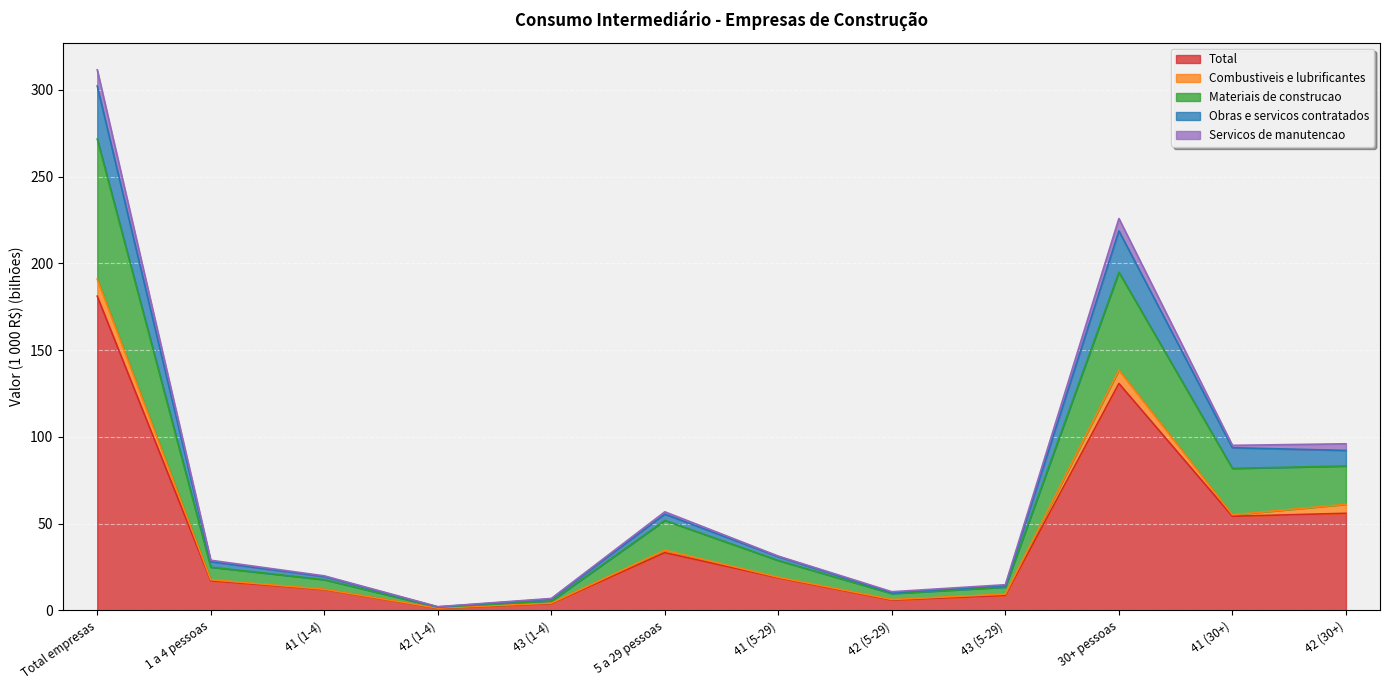

At which category does the chart reach its peak across all series?

Total empresas